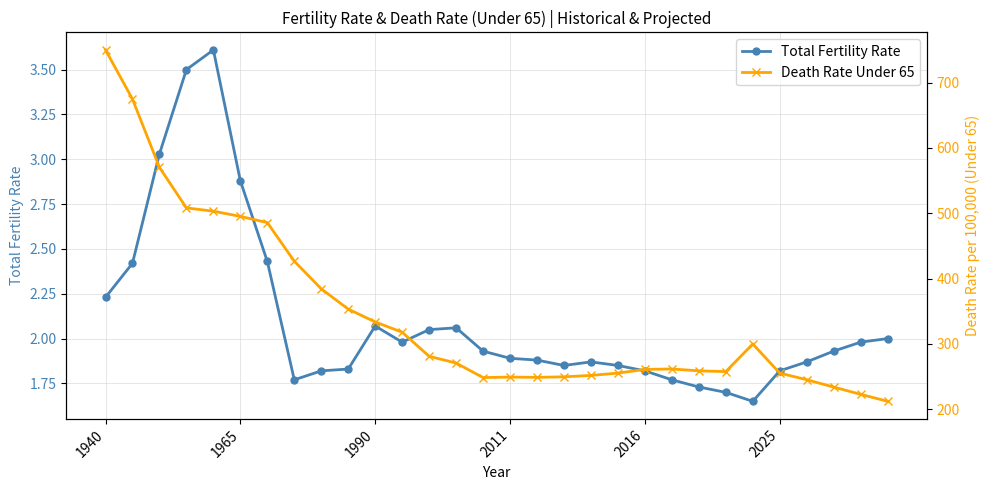

True or false: Total Fertility Rate has more than 0 points higher than both neighbors.

True